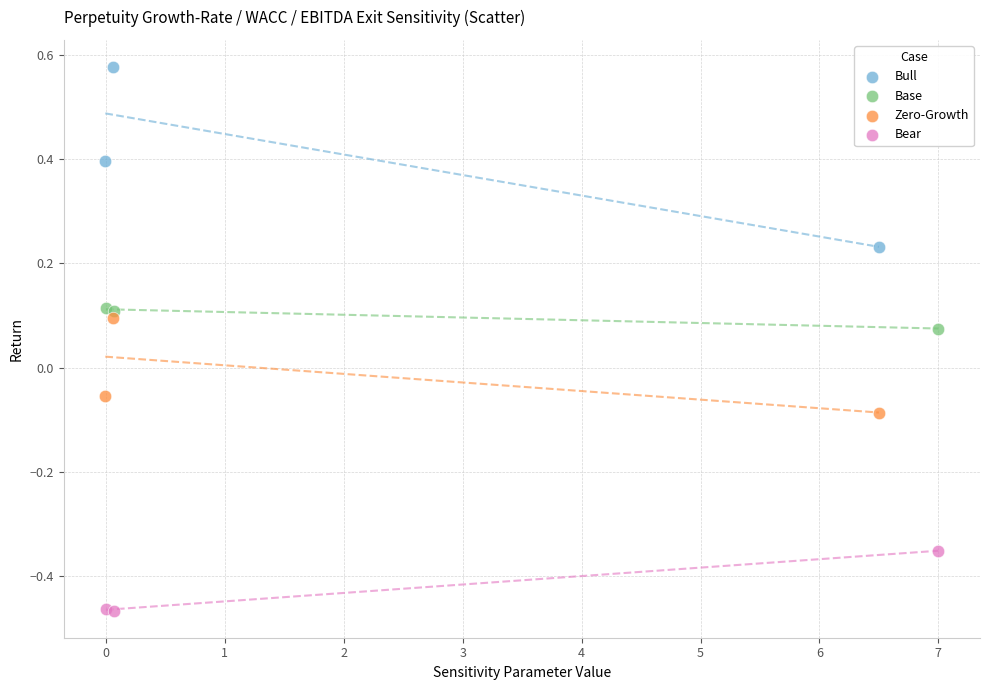

Which series reaches the minimum Y coordinate?

Bear